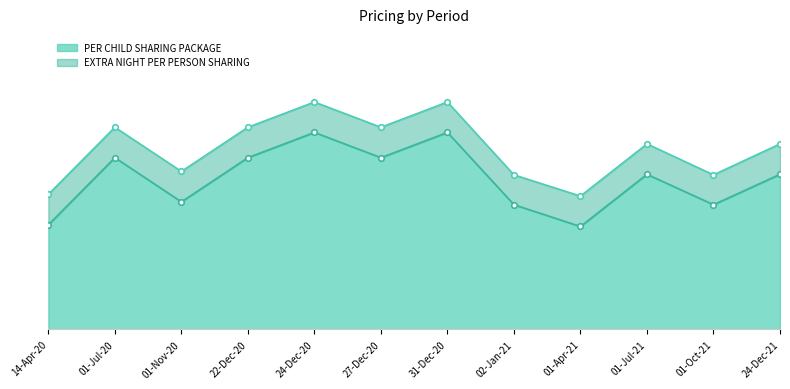

Reading left to right, transcribe all the data shown in this chart.

PER CHILD SHARING PACKAGE: 182	299	222	299	343	299	343	217	179	270	217	270
EXTRA NIGHT PER PERSON SHARING: 235	352	275	352	396	352	396	269	232	323	269	323